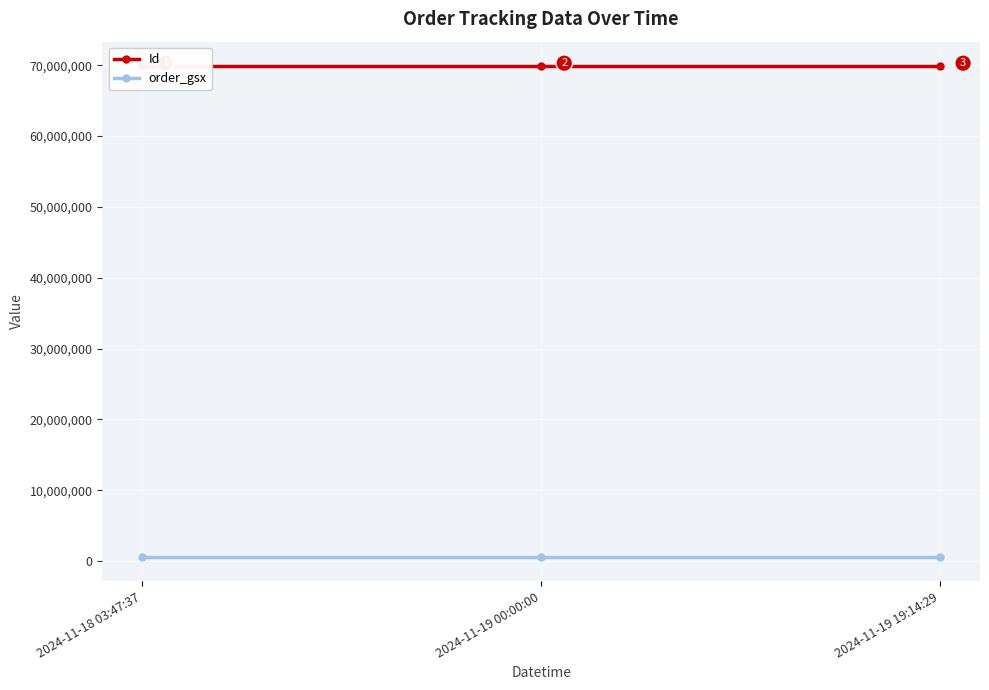

Reading right to left, list all the values displayed in this chart.

Id: 69860330	69860329	69860331
order_gsx: 581022	581022	581022